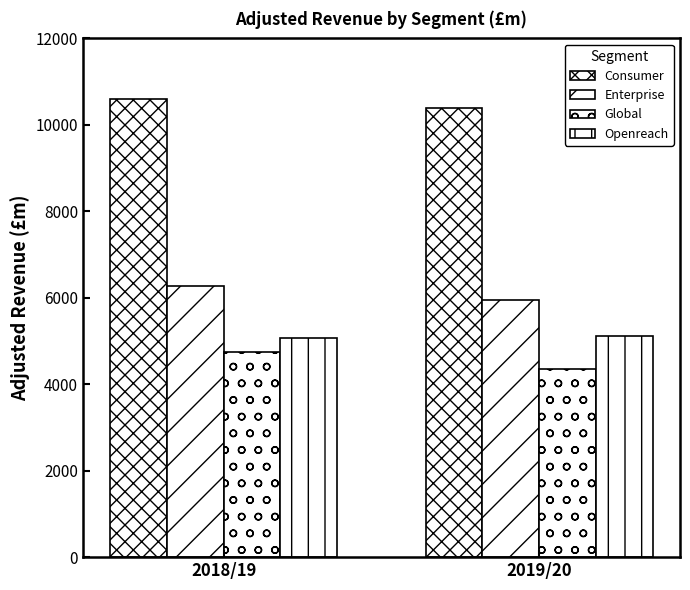

Does the chart contain stacked bars?

No